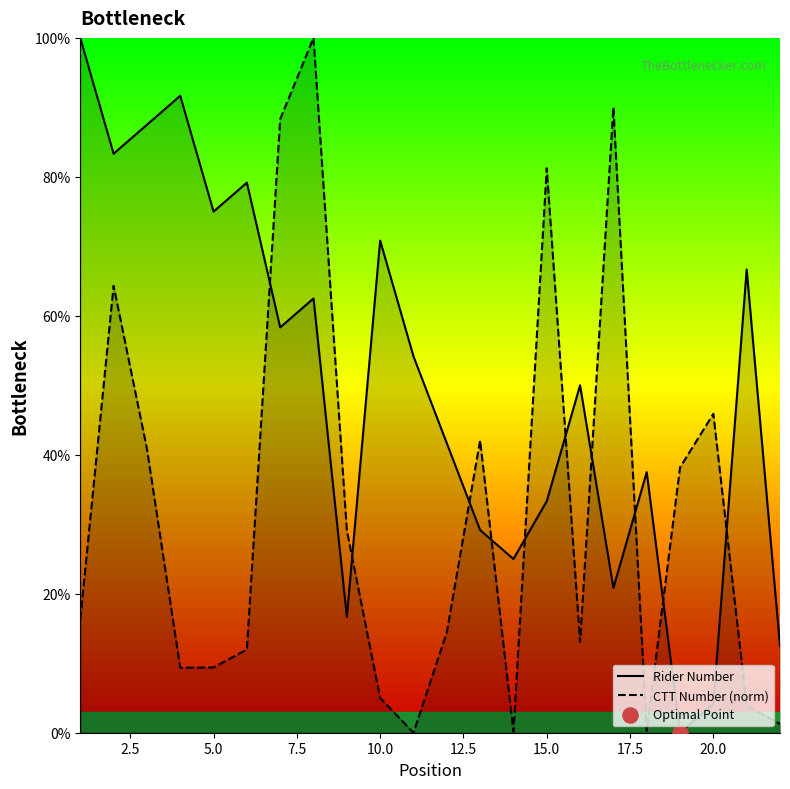

Which series has the largest total across all categories?

Rider Number